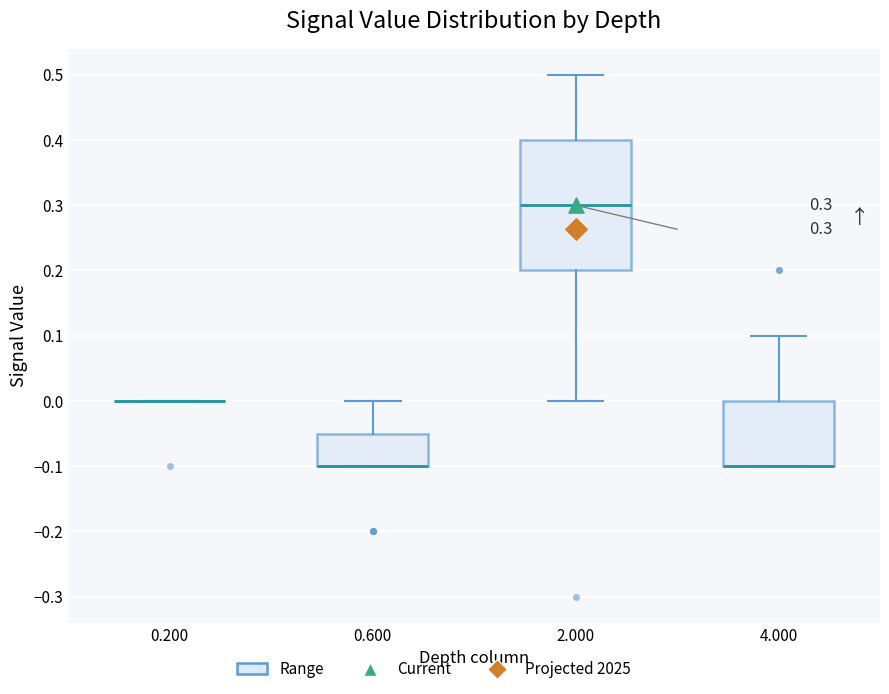

Comparing the boxes themselves (not the whiskers), which one is the tallest?

2.000